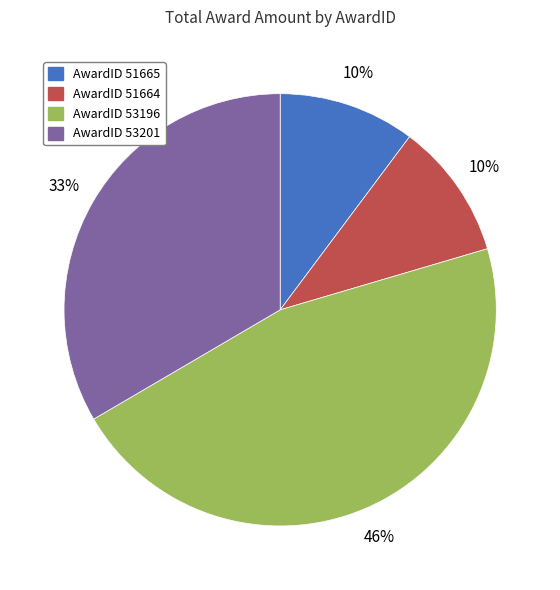

To the nearest percent, what is the difference between the largest and smallest slice percentages?

36%